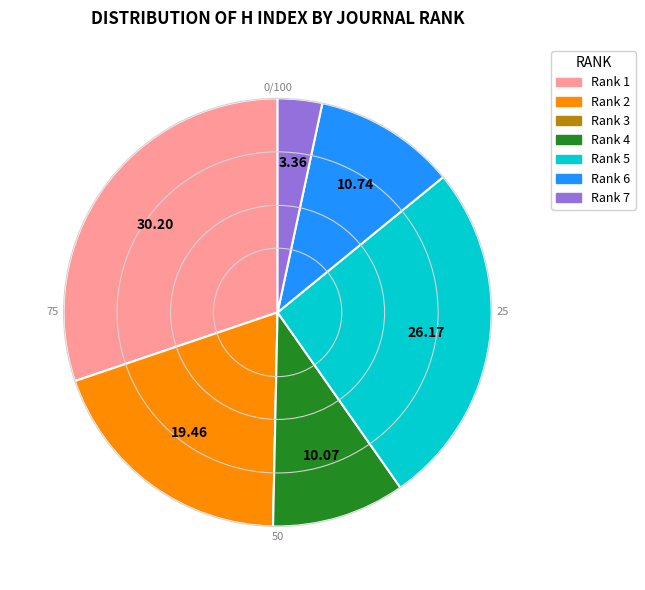

What is the ratio of the value at Rank 7 to the value at Rank 4?

0.3